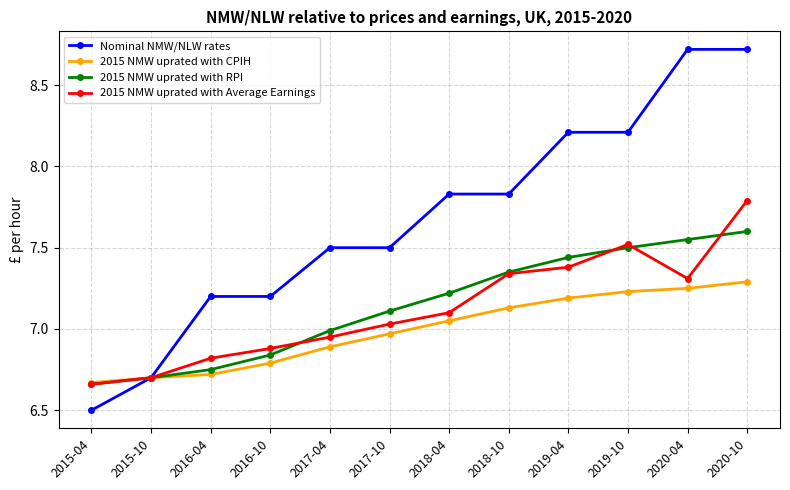

Which series has the largest total across all categories?

Nominal NMW/NLW rates